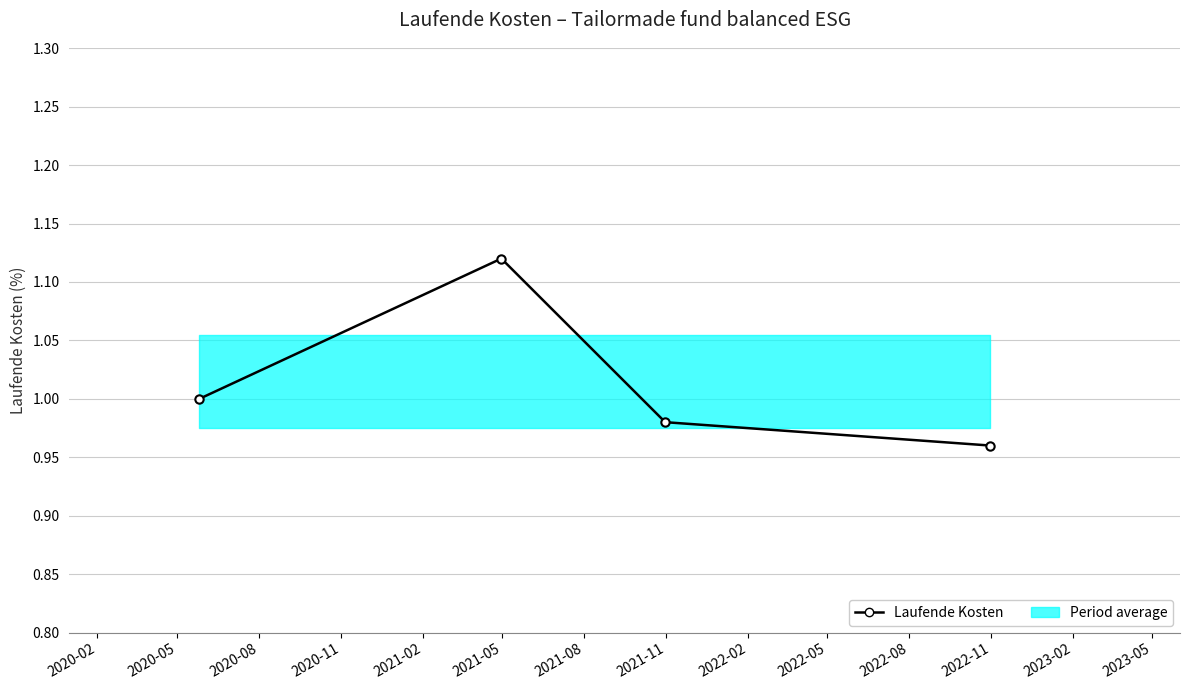

How many points are higher than both their immediate neighbors (excluding endpoints)?

1